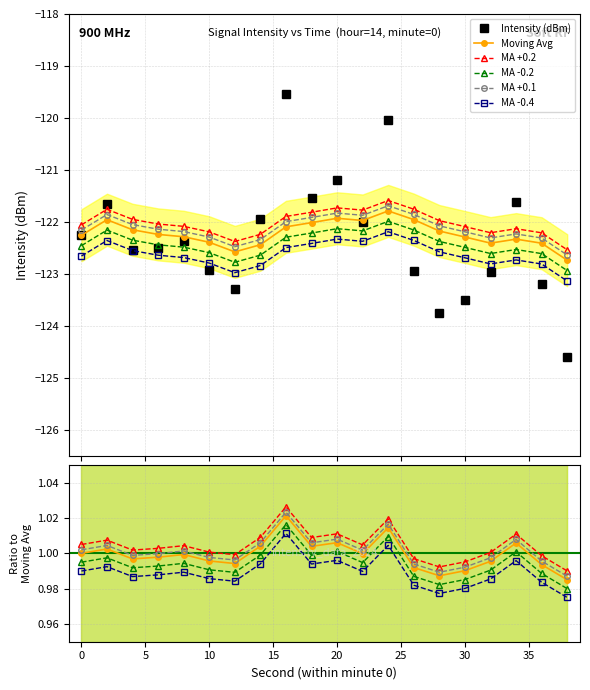

True or false: Moving Avg and MA +0.1 cross at least once.

False